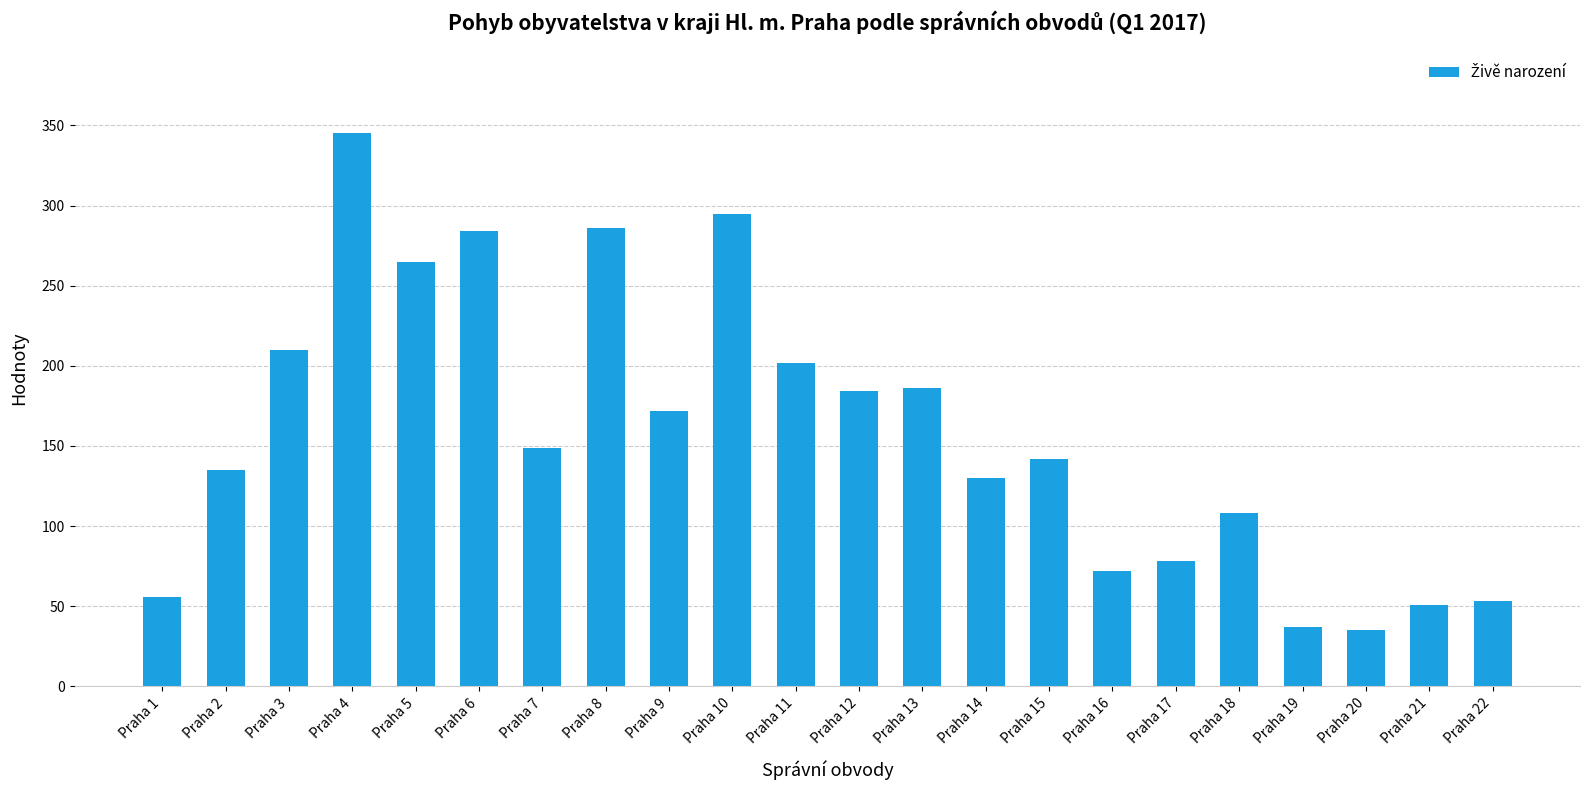

What is the sum of all values?

3475